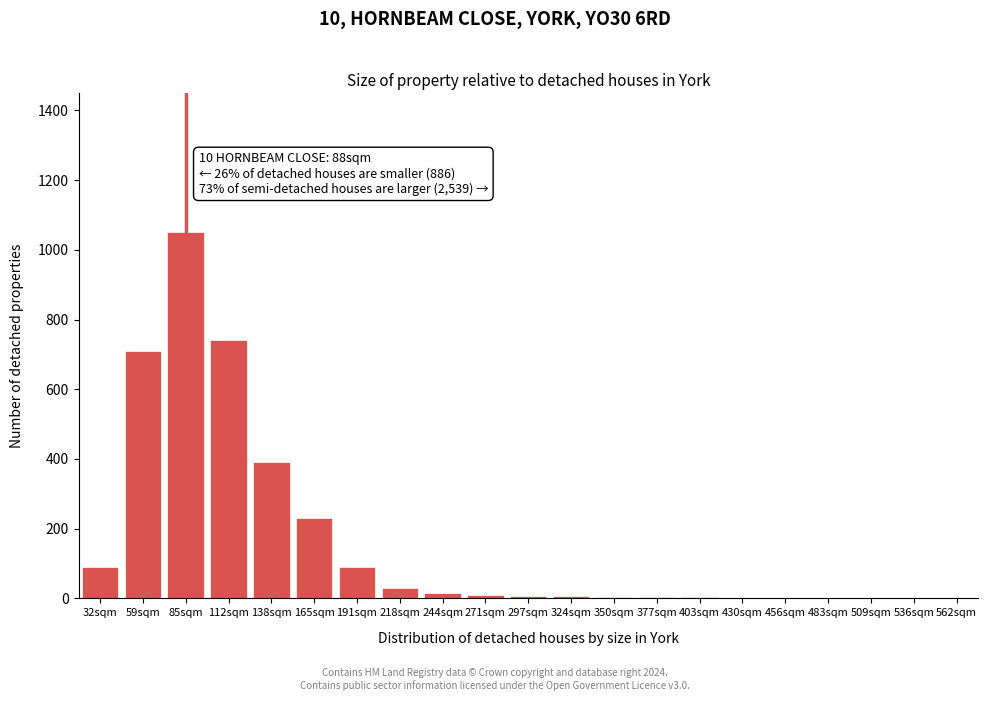

What is the sum of all values?

3388